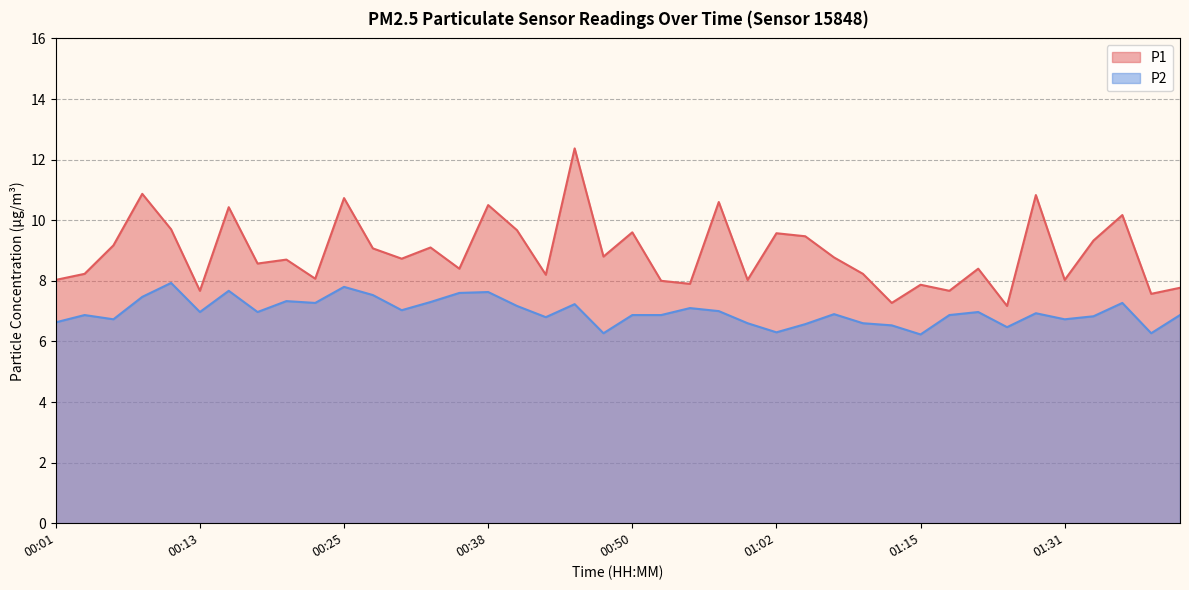

Does the chart display data point markers on the line(s)?

No